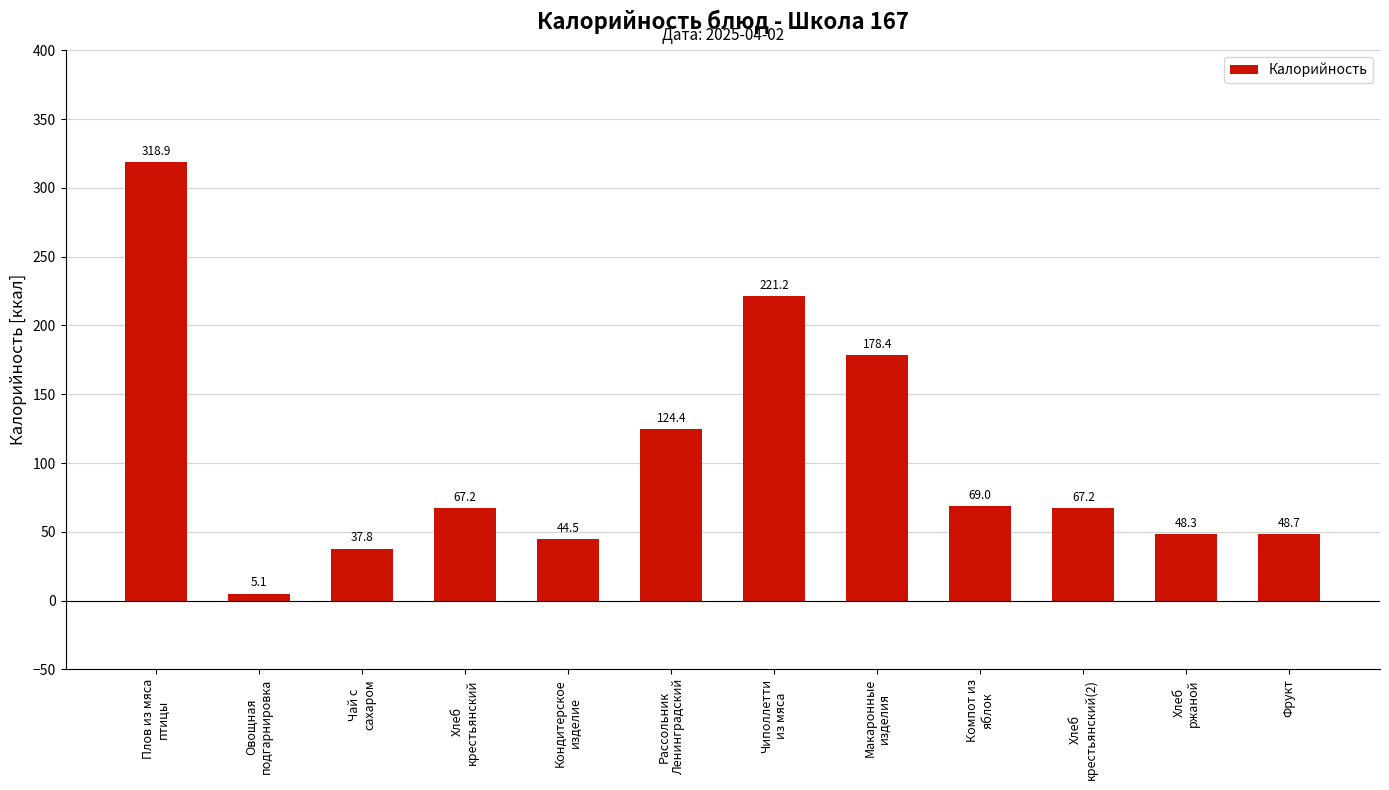

The value at Кондитерское
изделие is 44.5. True or false?

True